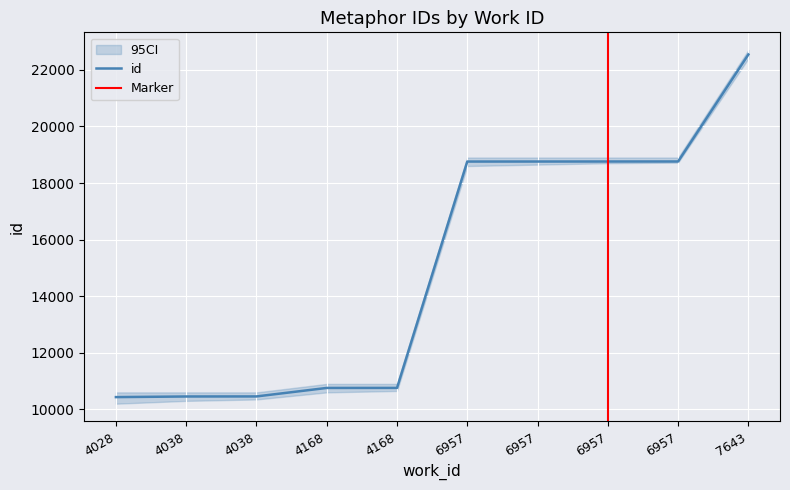

At which label does the data first exceed 18758?

6957